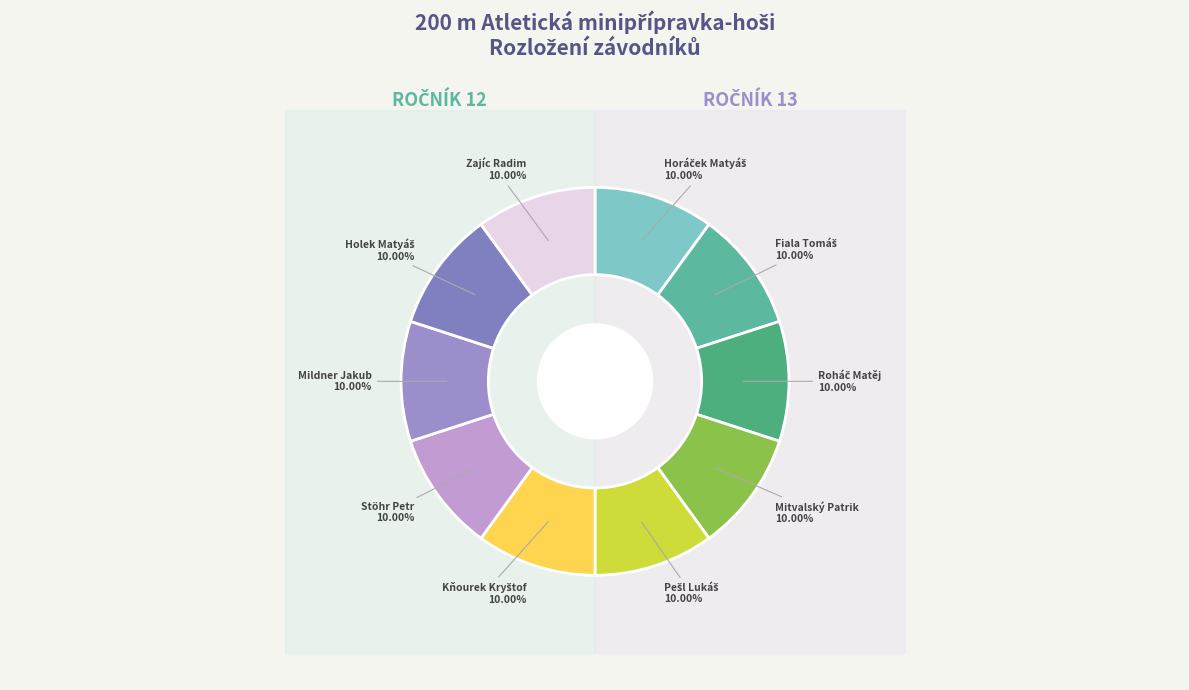

Is there a majority slice in this chart?

No